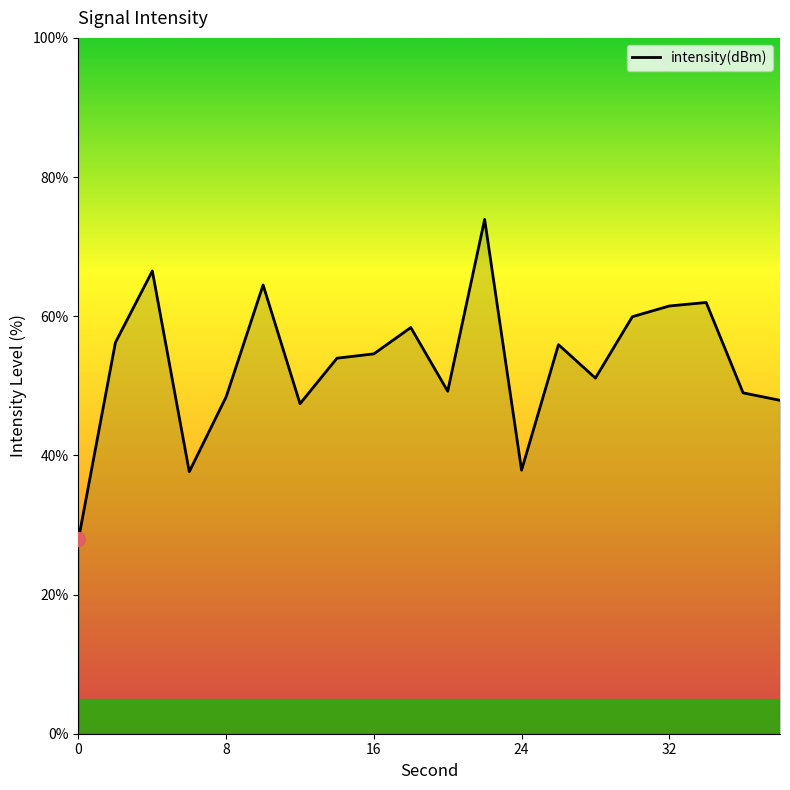

What is the smallest value displayed?

28.0